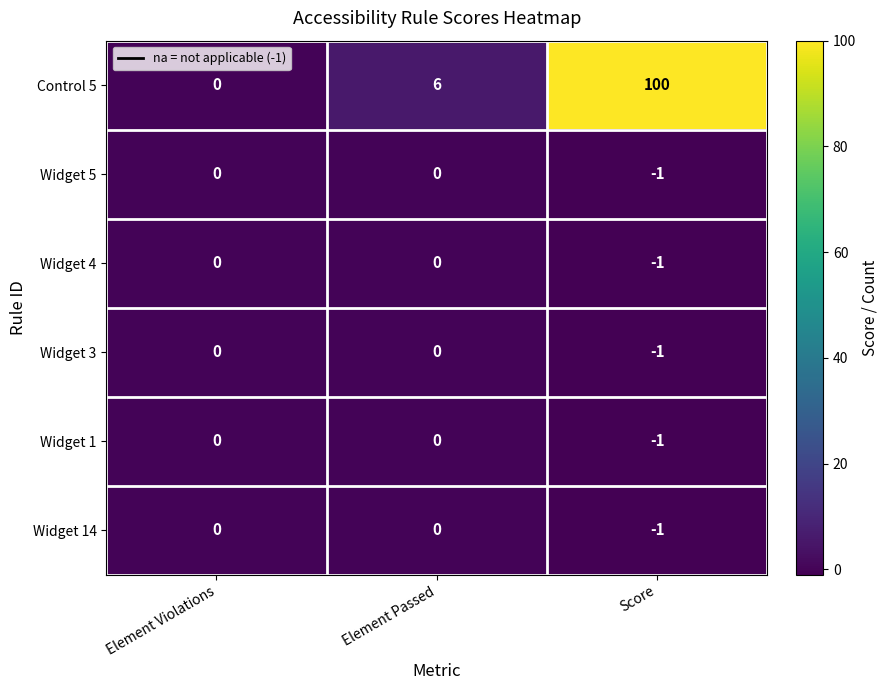

Reading left to right, list all the values displayed in this chart.

Control 5: 0	6	100
Widget 5: 0	0	-1
Widget 4: 0	0	-1
Widget 3: 0	0	-1
Widget 1: 0	0	-1
Widget 14: 0	0	-1